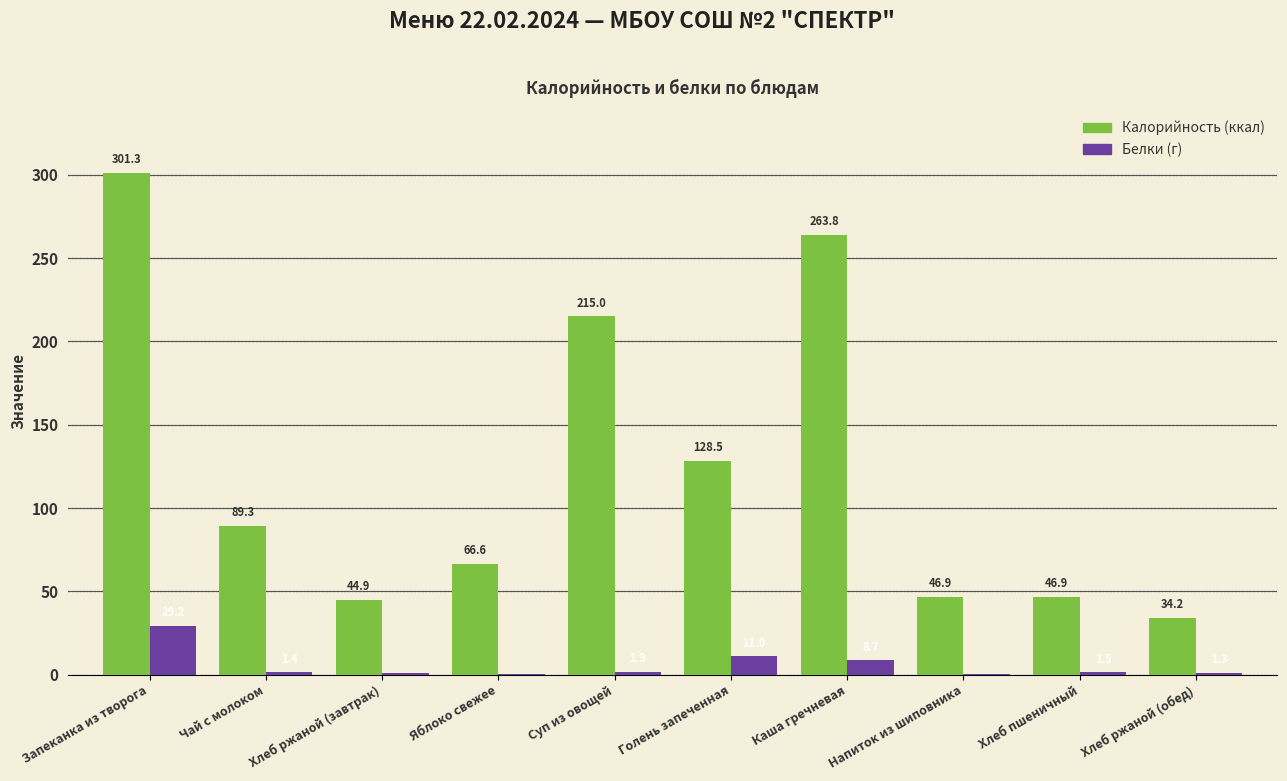

What is the greatest value displayed?

301.3